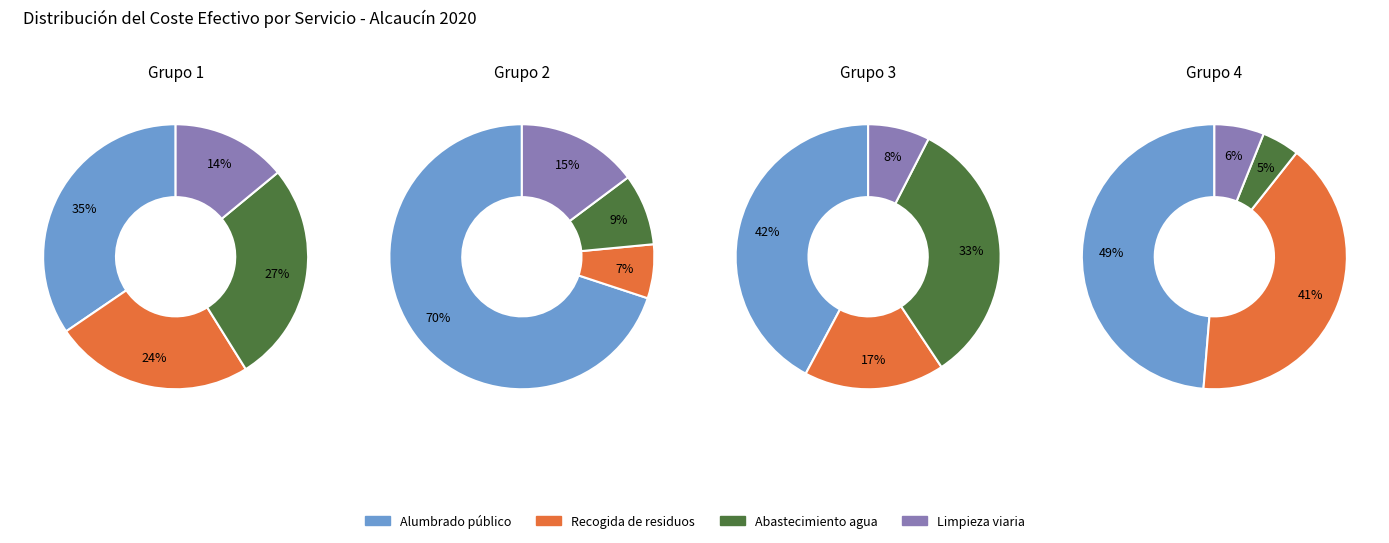

Is it true that Abastecimiento domiciliario de agua potable is 9% of the pie?

False